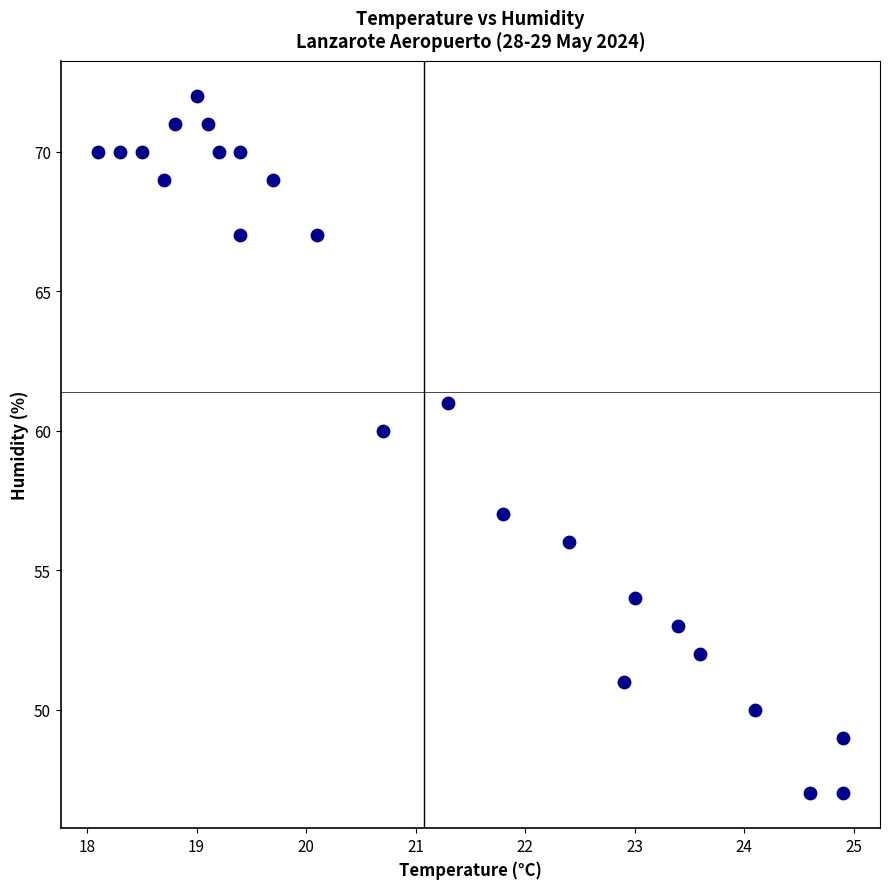

What Y value in the scatter plot is closest to 59?

60